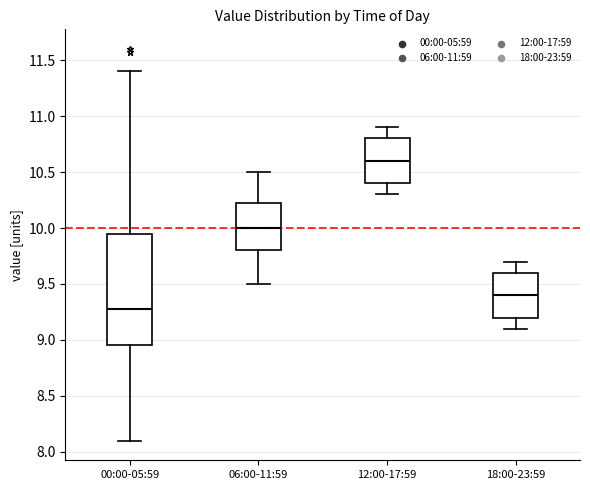

Comparing the boxes themselves (not the whiskers), which one is the tallest?

00:00-05:59